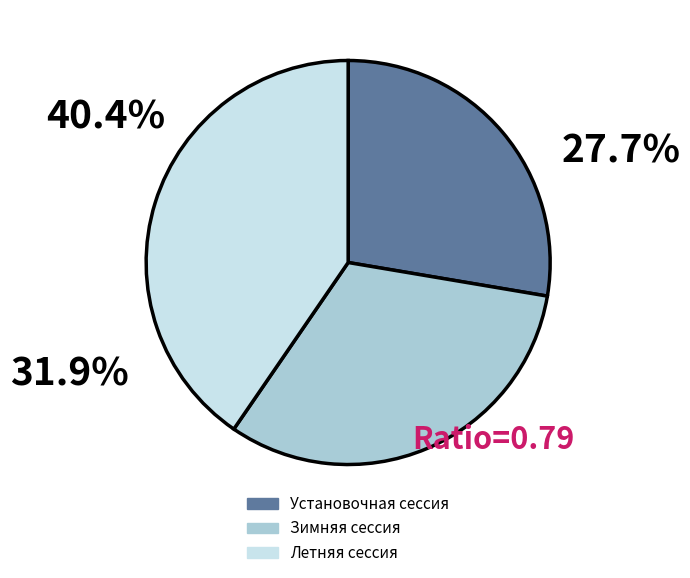

True or false: Зимняя сессия accounts for 42% of the total.

False